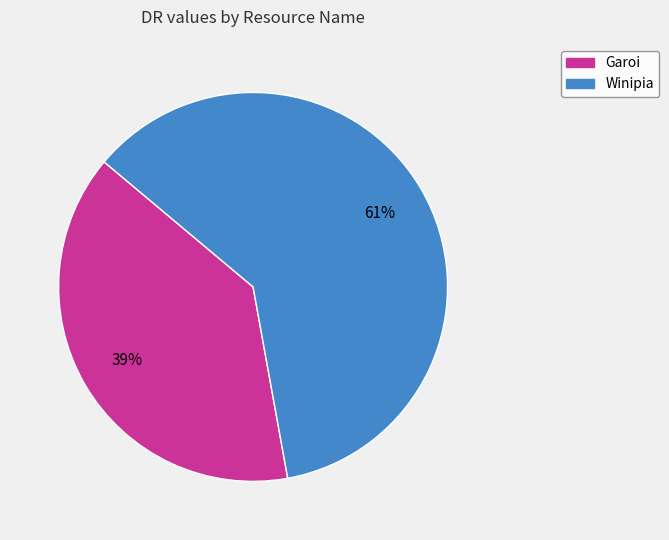

Between Garoi and Winipia, which is larger?

Winipia